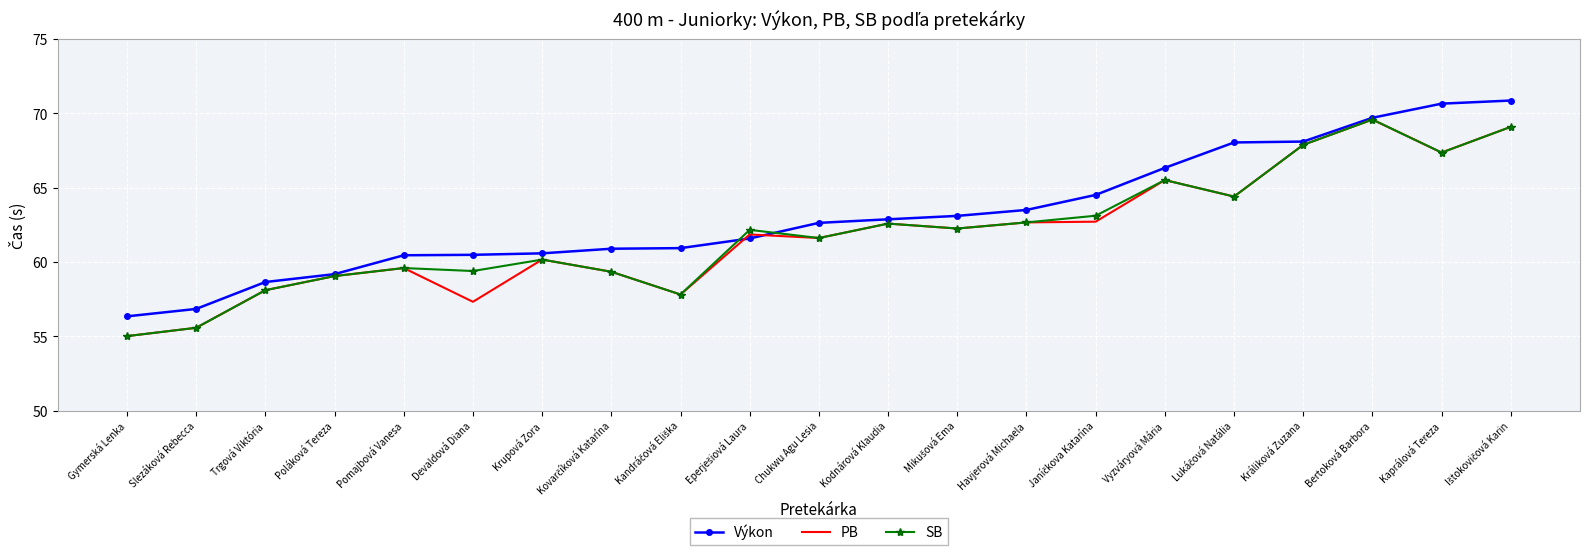

How many values in the Výkon series are below 62?

10